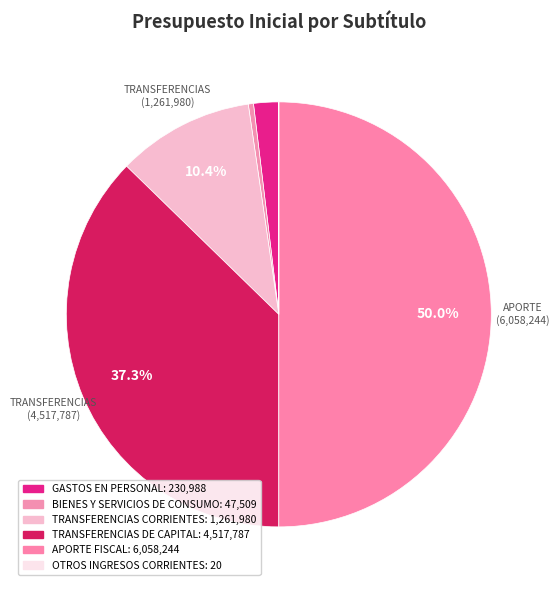

To the nearest percent, what portion does APORTE FISCAL represent?

50%